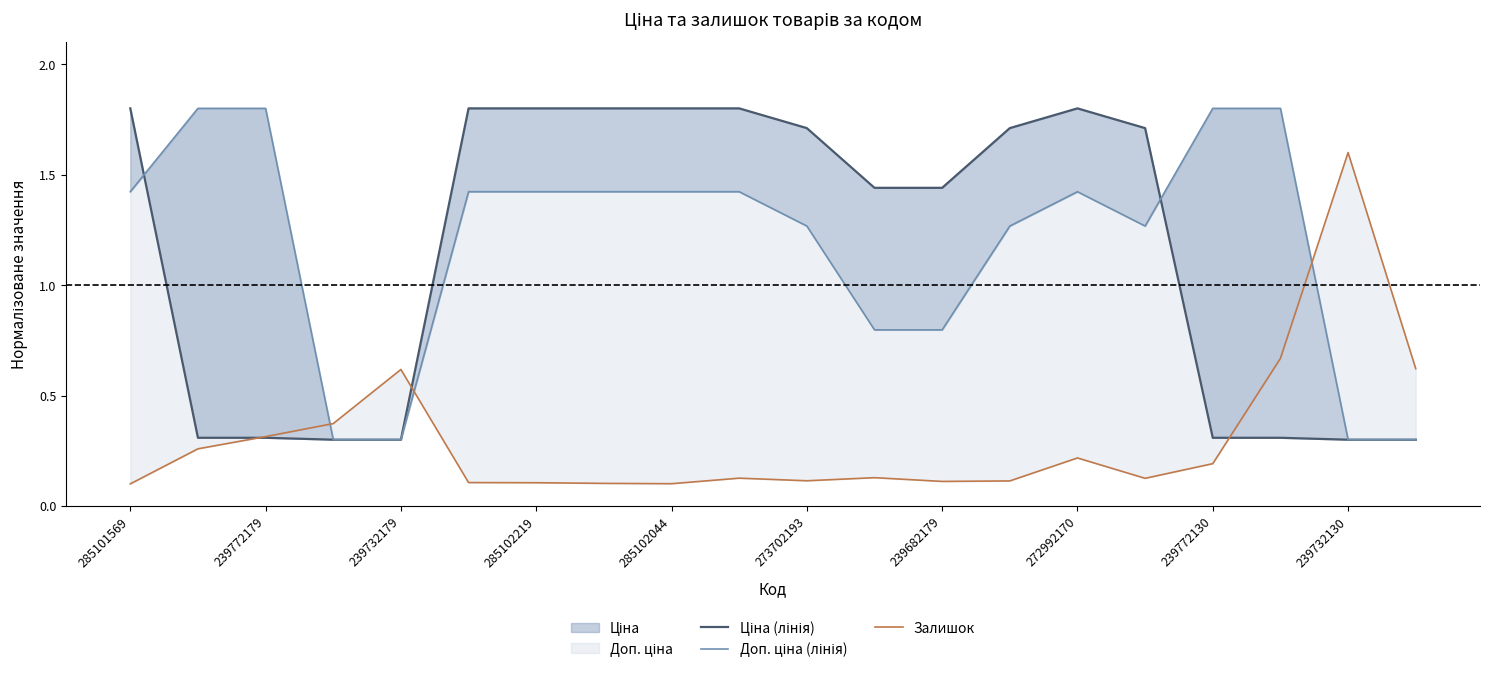

How many distinct data groups are displayed?

3